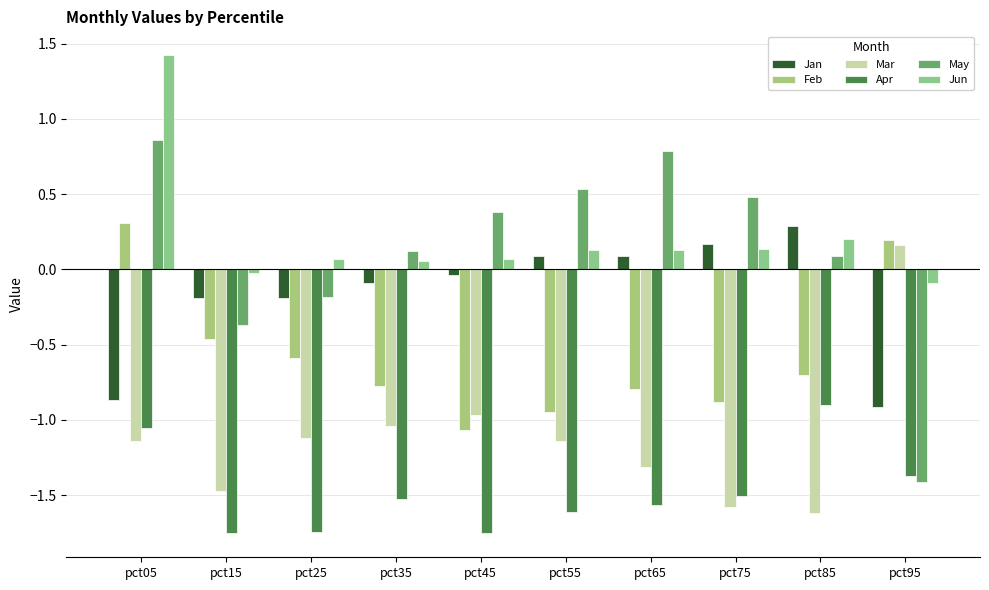

Reading right to left, list all the values displayed in this chart.

Jan: pct95=-0.9	pct85=0.3	pct75=0.2	pct65=0.1	pct55=0.1	pct45=-0.0	pct35=-0.1	pct25=-0.2	pct15=-0.2	pct05=-0.9
Feb: pct95=0.2	pct85=-0.7	pct75=-0.9	pct65=-0.8	pct55=-1.0	pct45=-1.1	pct35=-0.8	pct25=-0.6	pct15=-0.5	pct05=0.3
Mar: pct95=0.2	pct85=-1.6	pct75=-1.6	pct65=-1.3	pct55=-1.1	pct45=-1.0	pct35=-1.0	pct25=-1.1	pct15=-1.5	pct05=-1.1
Apr: pct95=-1.4	pct85=-0.9	pct75=-1.5	pct65=-1.6	pct55=-1.6	pct45=-1.8	pct35=-1.5	pct25=-1.7	pct15=-1.8	pct05=-1.1
May: pct95=-1.4	pct85=0.1	pct75=0.5	pct65=0.8	pct55=0.5	pct45=0.4	pct35=0.1	pct25=-0.2	pct15=-0.4	pct05=0.9
Jun: pct95=-0.1	pct85=0.2	pct75=0.1	pct65=0.1	pct55=0.1	pct45=0.1	pct35=0.1	pct25=0.1	pct15=-0.0	pct05=1.4